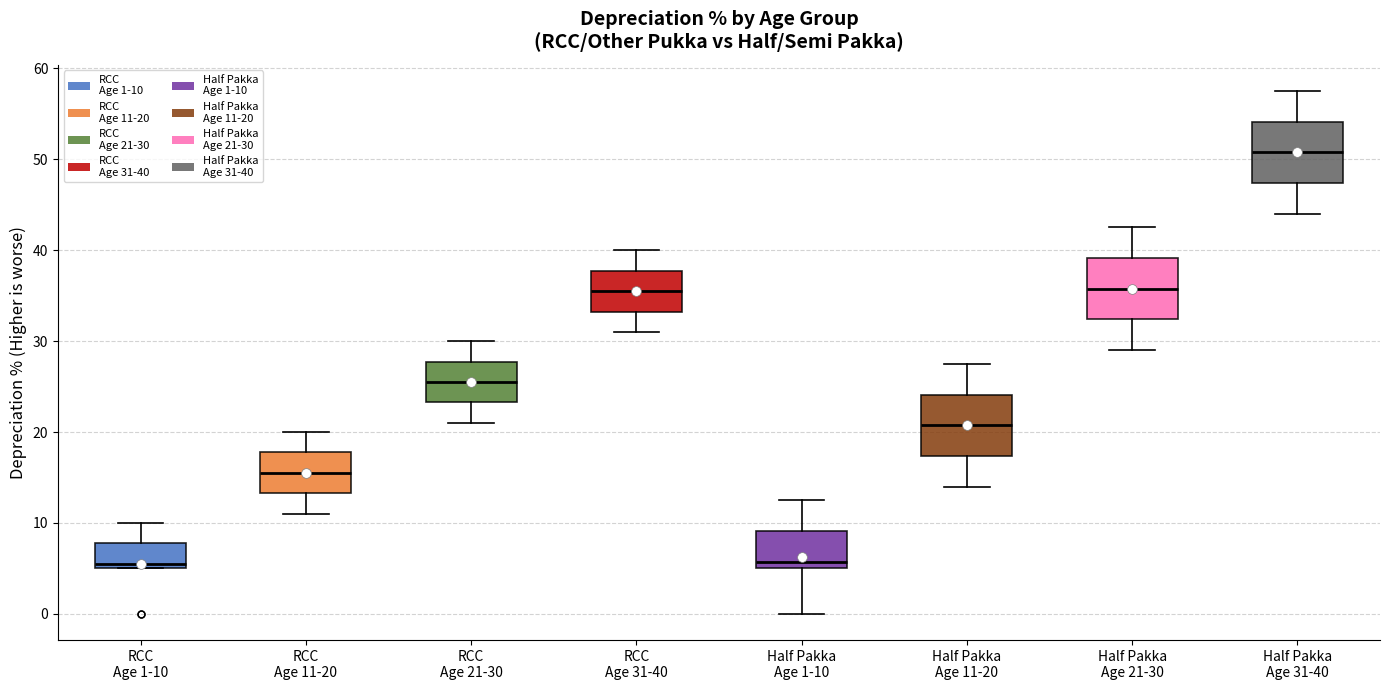

Reading left to right, transcribe this box plot: for each box, give where its median line is, the range the box spans, and where its two whiskers end, as read against the y-axis. The values are not printed on the chart, so give them approximately, as read against the axis.

RCC Age 1-10: median 6, box 5 to 8, whiskers 5 to 10
RCC Age 11-20: median 16, box 13 to 18, whiskers 11 to 20
RCC Age 21-30: median 26, box 23 to 28, whiskers 21 to 30
RCC Age 31-40: median 36, box 33 to 38, whiskers 31 to 40
Half Pakka Age 1-10: median 6, box 5 to 9, whiskers 0 to 13
Half Pakka Age 11-20: median 21, box 17 to 24, whiskers 14 to 28
Half Pakka Age 21-30: median 36, box 32 to 39, whiskers 29 to 43
Half Pakka Age 31-40: median 51, box 47 to 54, whiskers 44 to 58